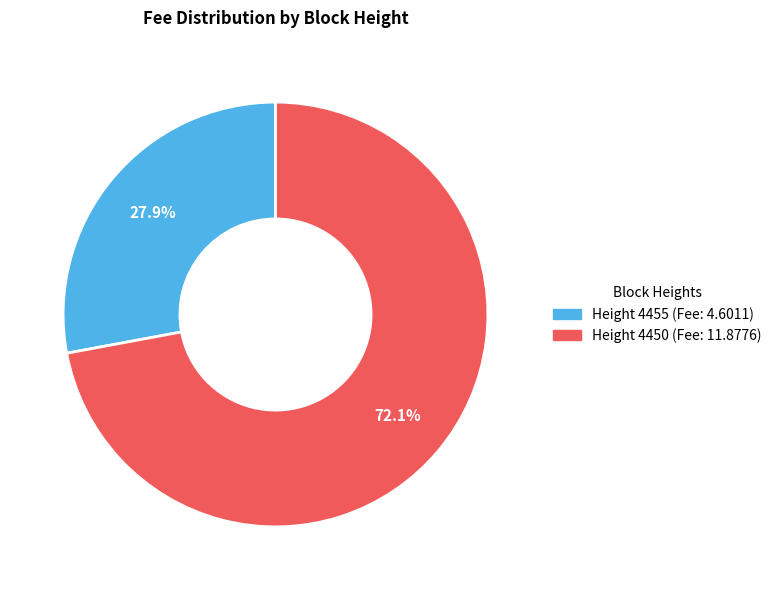

Is there any slice that represents more than half of the pie?

Yes